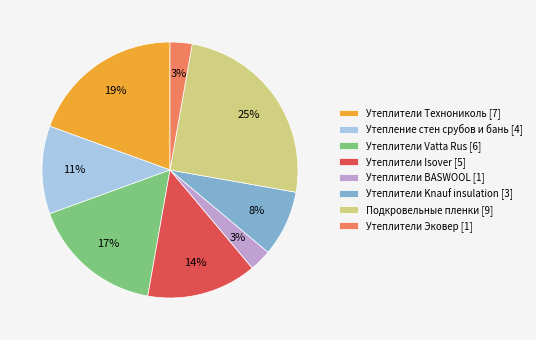

How many slices are in this pie chart?

8